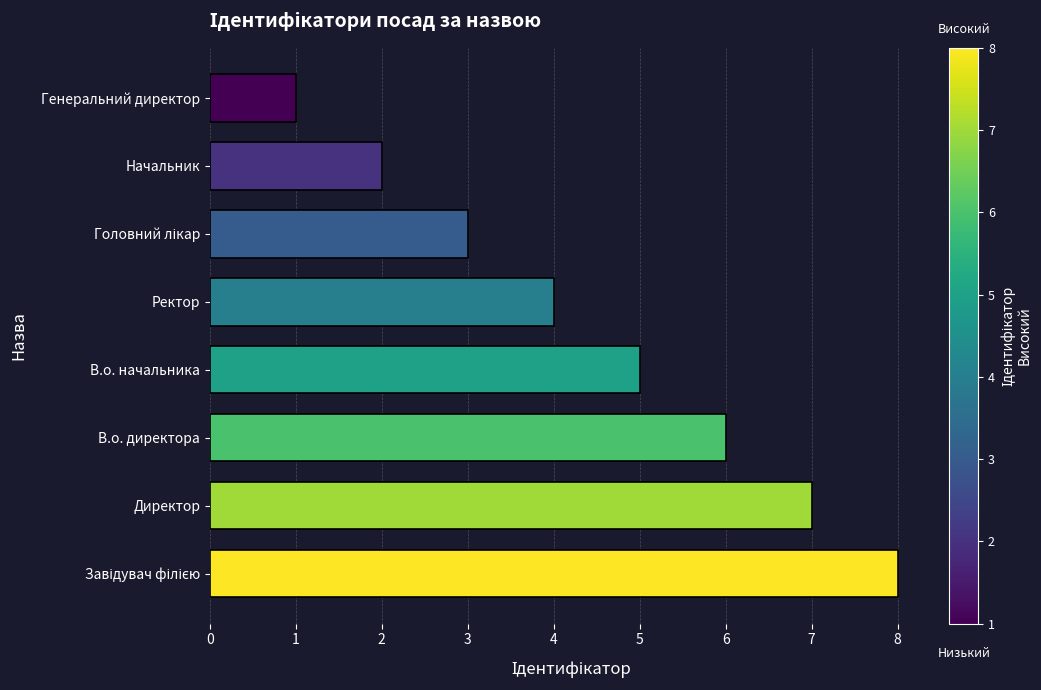

What is the ratio of the value at В.о. начальника to the value at Директор?

0.7